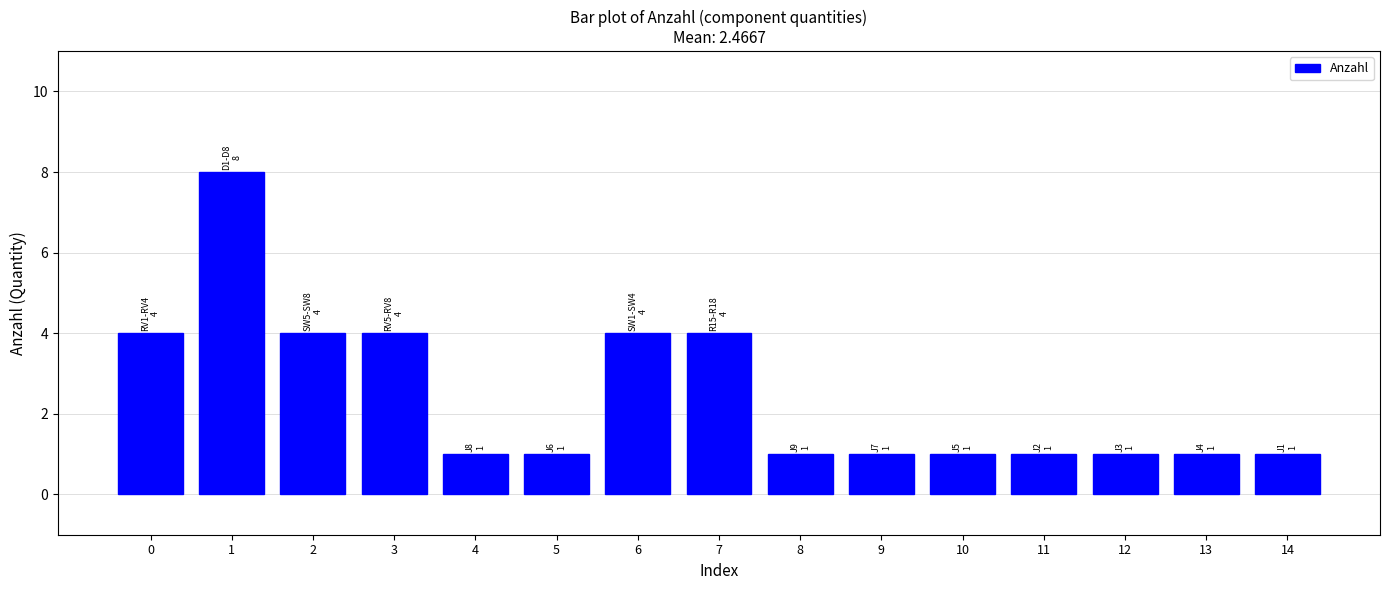

What is the value of the 6th bar from the left?

1